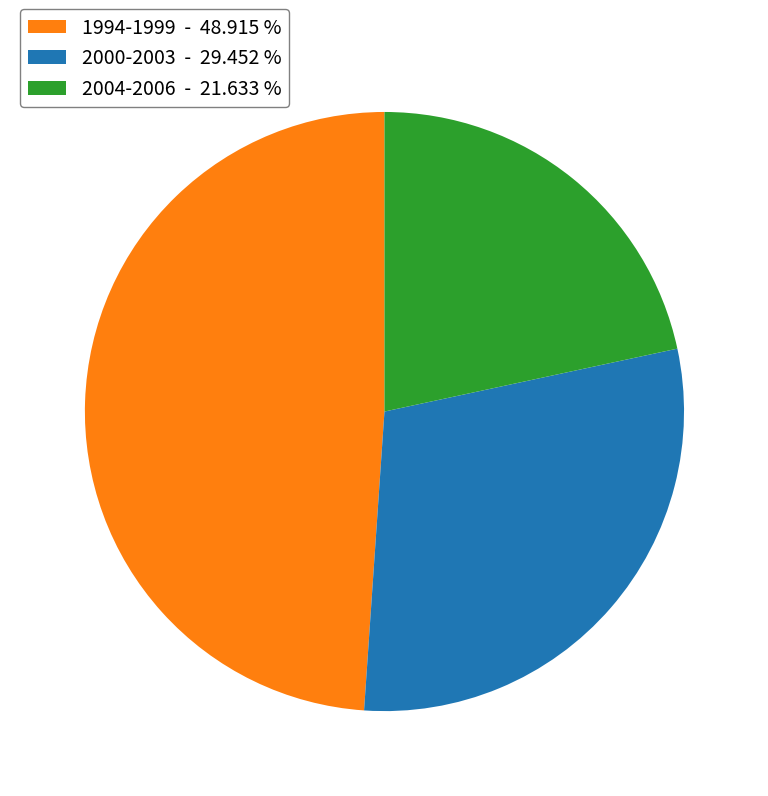

Which has a higher value, 1994-1999 - 48.915 % or 2000-2003 - 29.452 %?

1994-1999 - 48.915 %